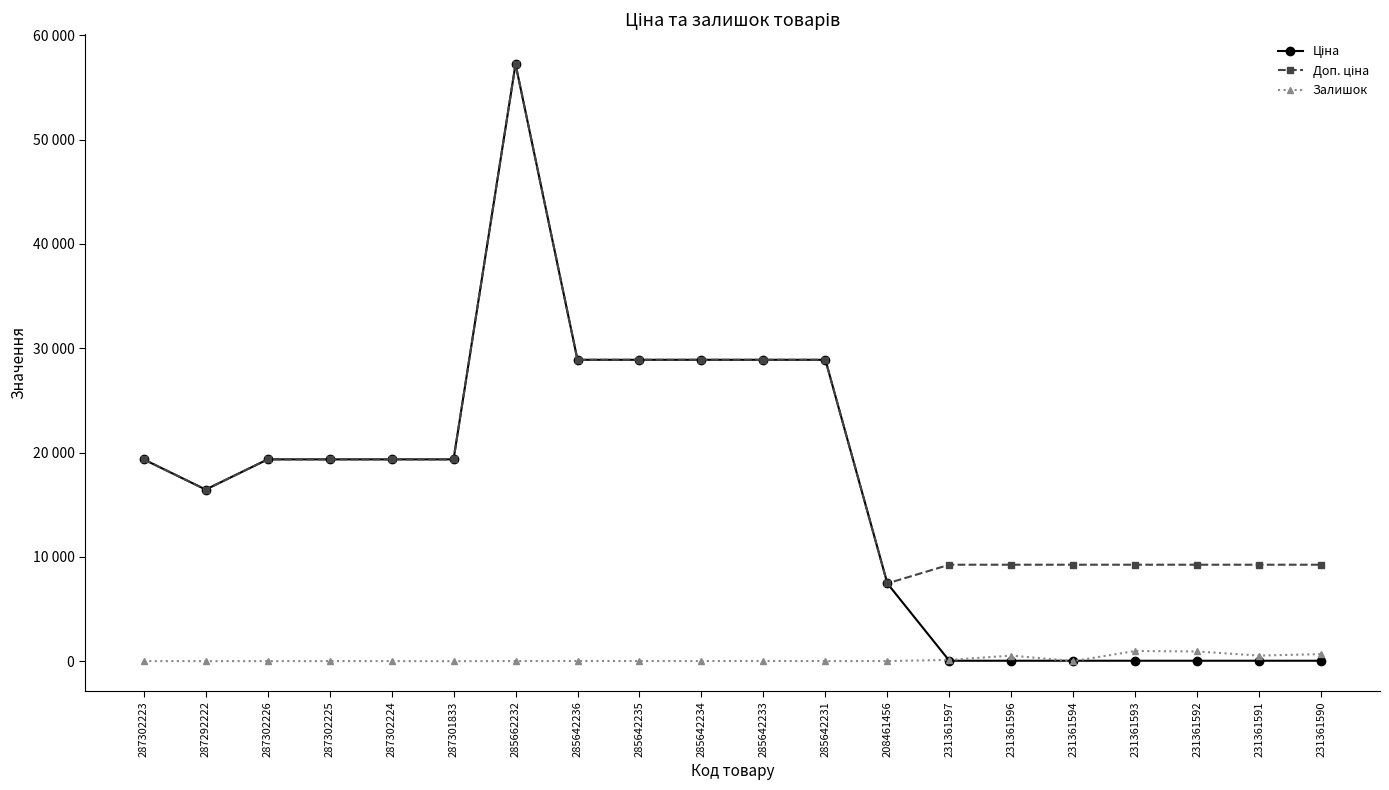

At how many categories does at least one series exceed 48530?

1